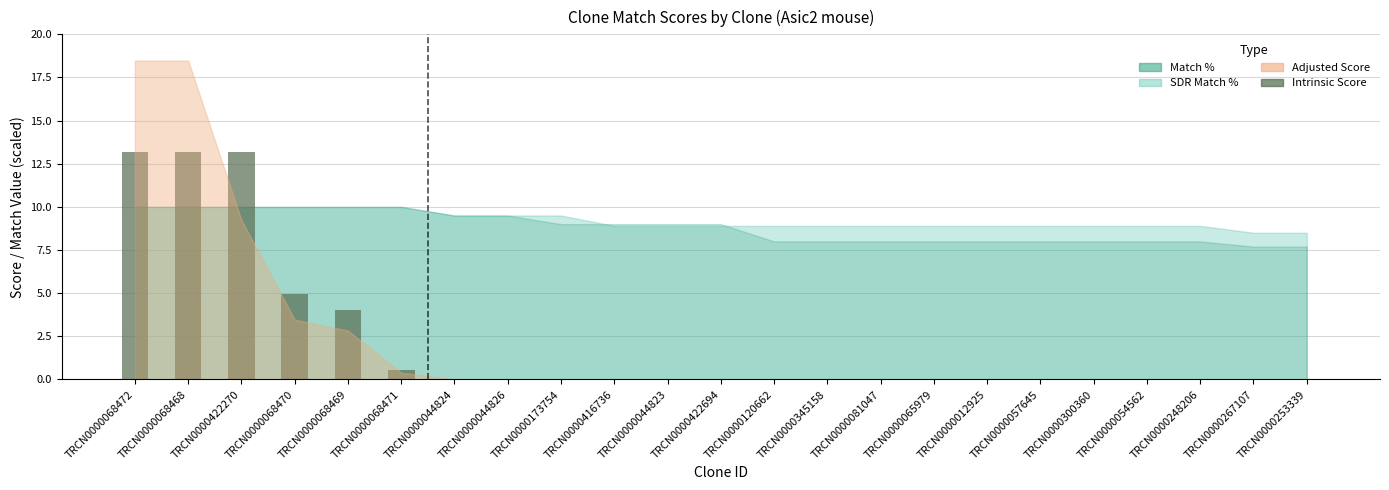

Are the bars grouped side by side (vs. stacked)?

No